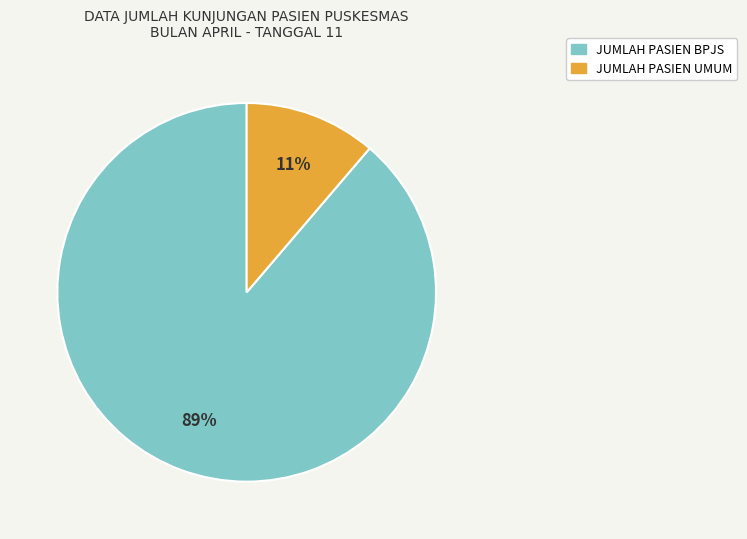

The JUMLAH PASIEN BPJS slice represents 89% of the pie. True or false?

True